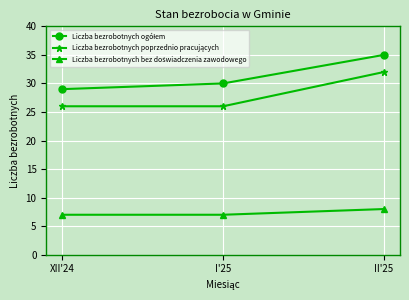

At which category is the sum across all series the highest?

II'25